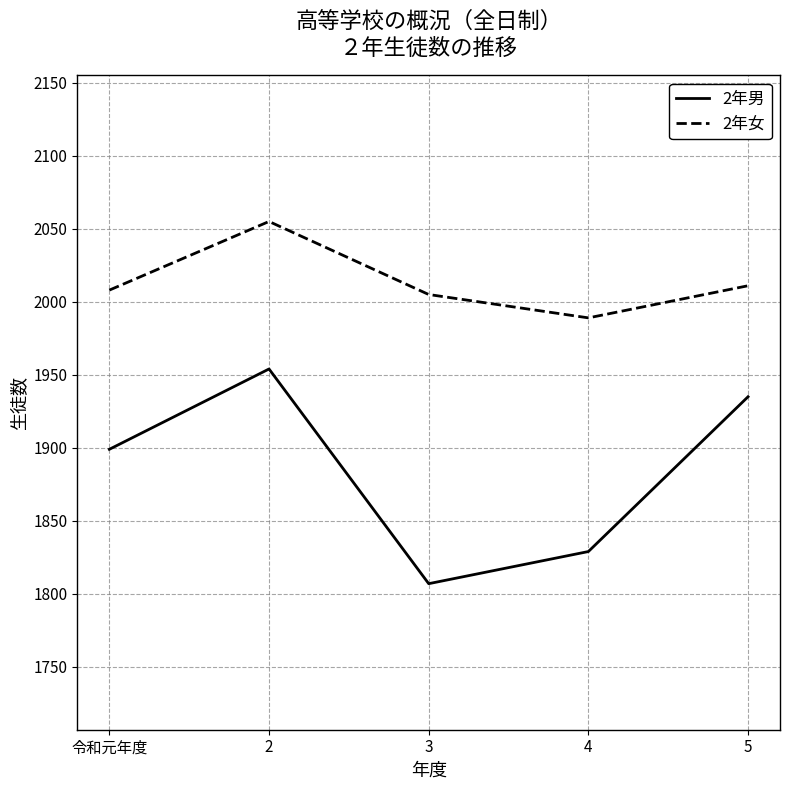

Reading left to right, transcribe all the data shown in this chart.

2年男: 1899	1954	1807	1829	1935
2年女: 2008	2055	2005	1989	2011